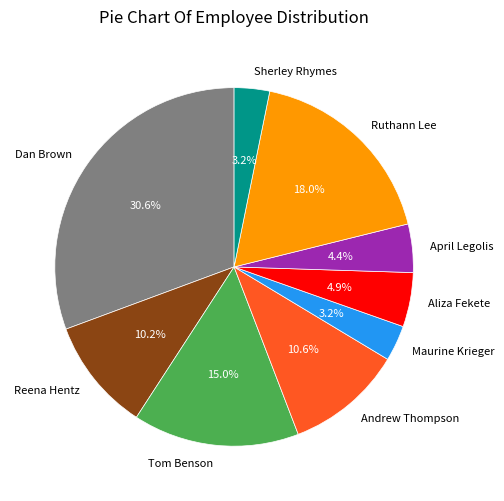

To the nearest percent, what is the difference between the April Legolis and Maurine Krieger slice percentages?

1%